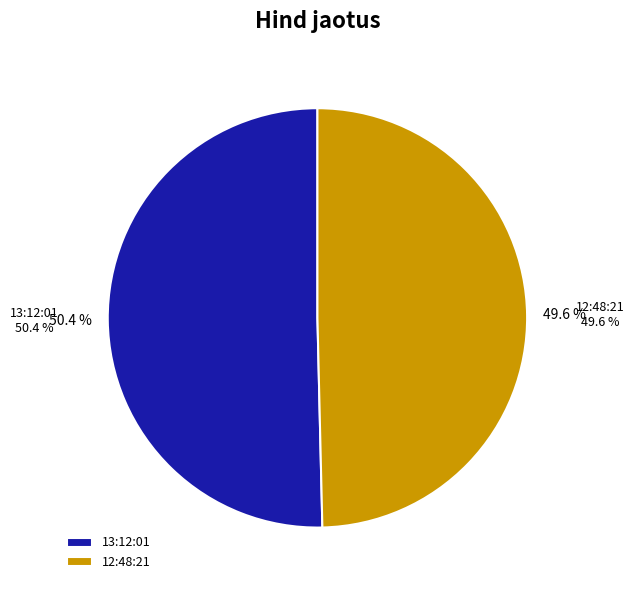

To the nearest percent, what is the difference between the 12:48:21 and 13:12:01 slice percentages?

1%